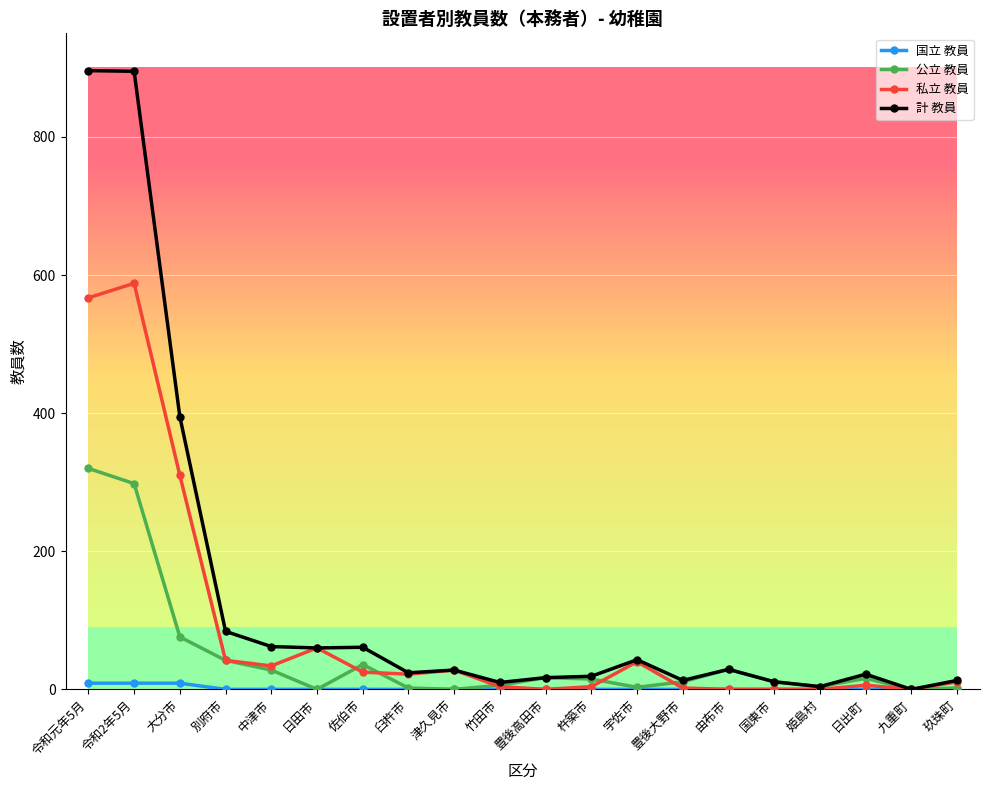

Which series has the widest spread of values?

計 教員